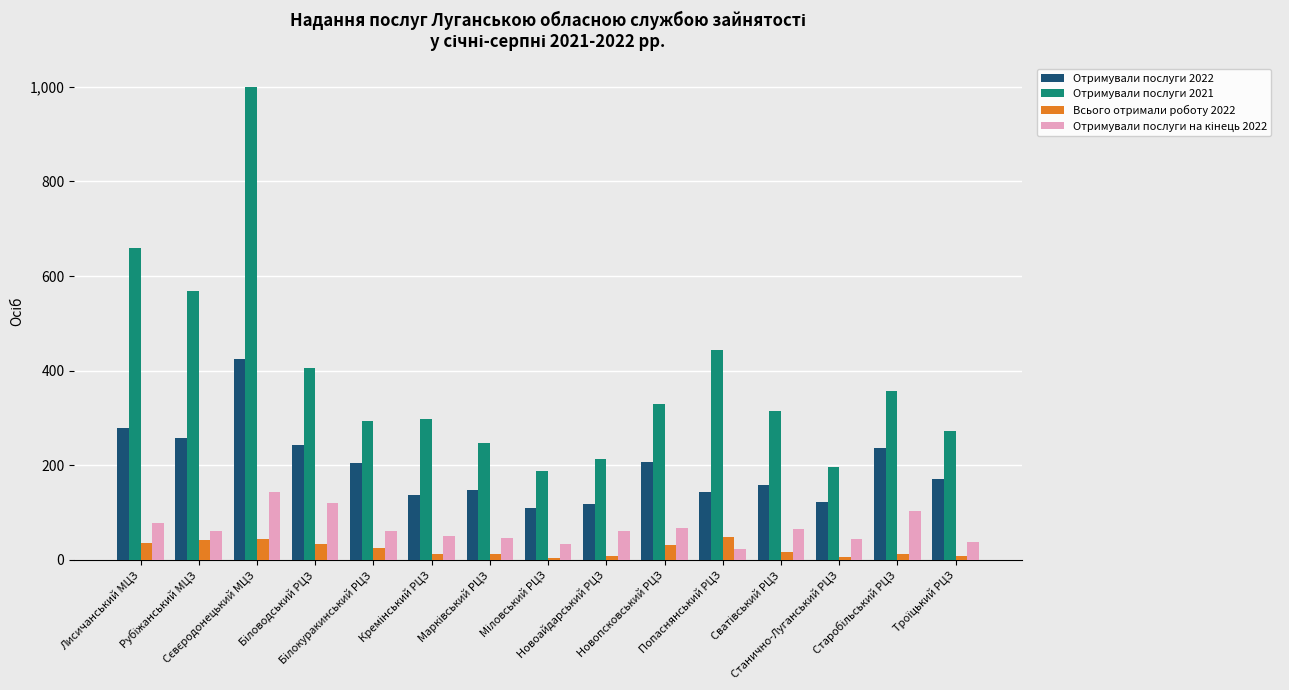

Which series has the widest spread of values?

Отримували послуги 2021